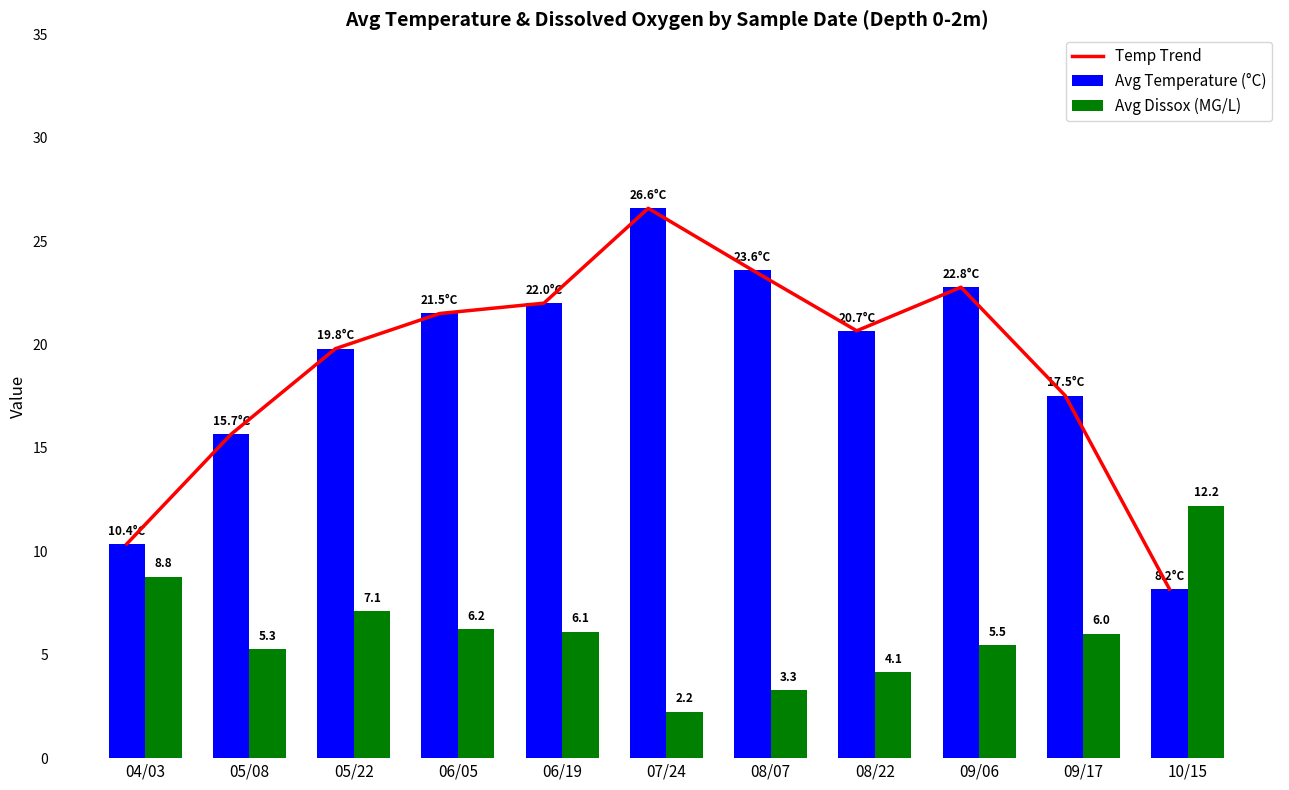

At which category is the sum across all series the highest?

07/24